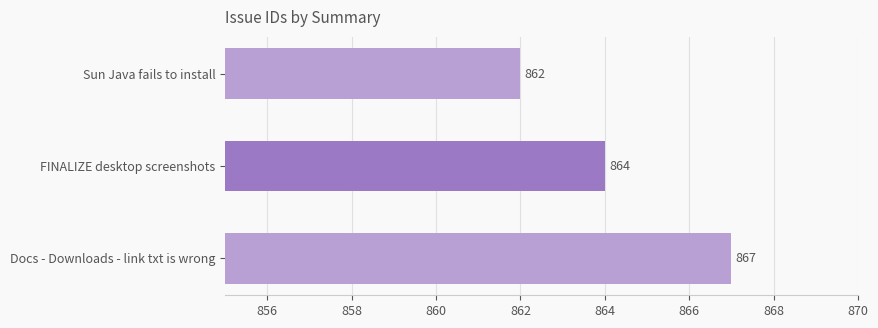

Reading top to bottom, what are all the values shown in this chart?

862	864	867